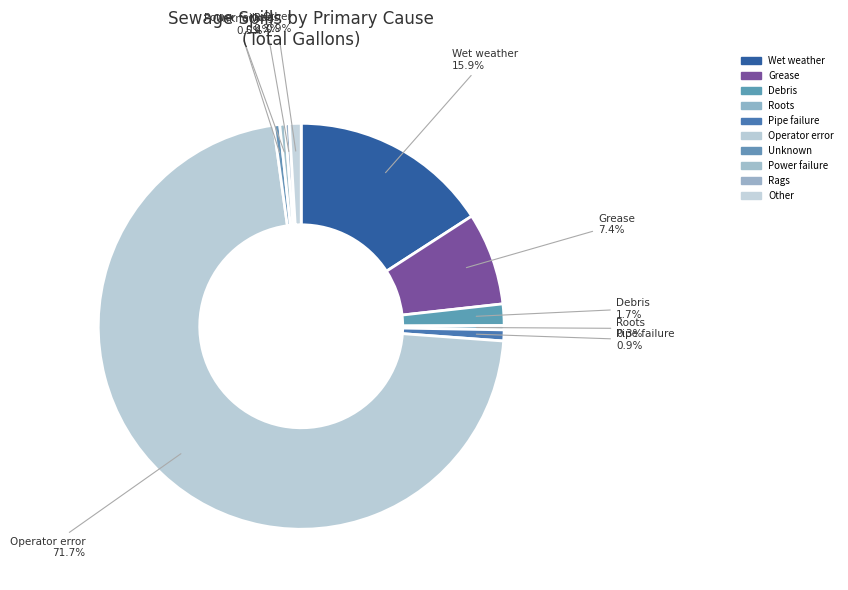

What is the largest slice in the pie chart?

Operator error